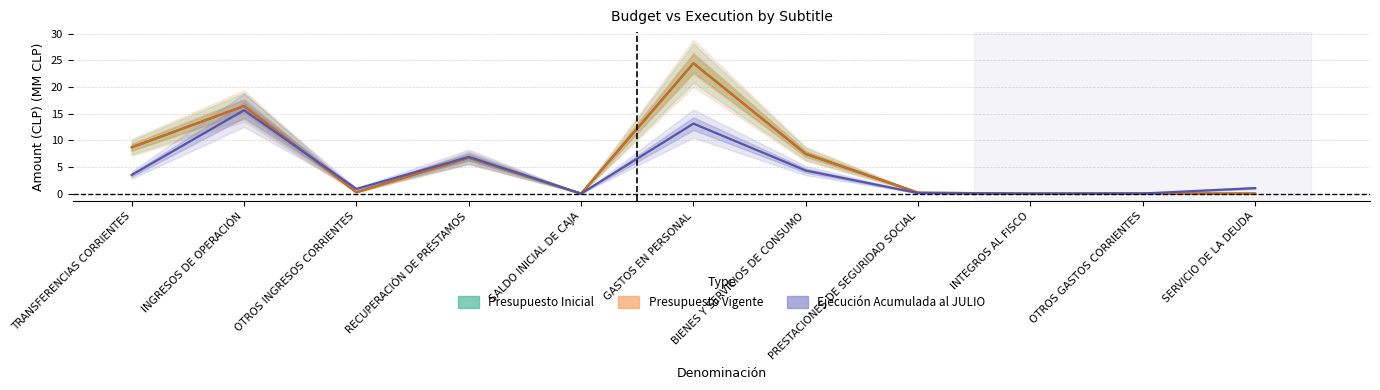

True or false: Ejecución Acumulada al JULIO and Presupuesto Inicial cross at least once.

True